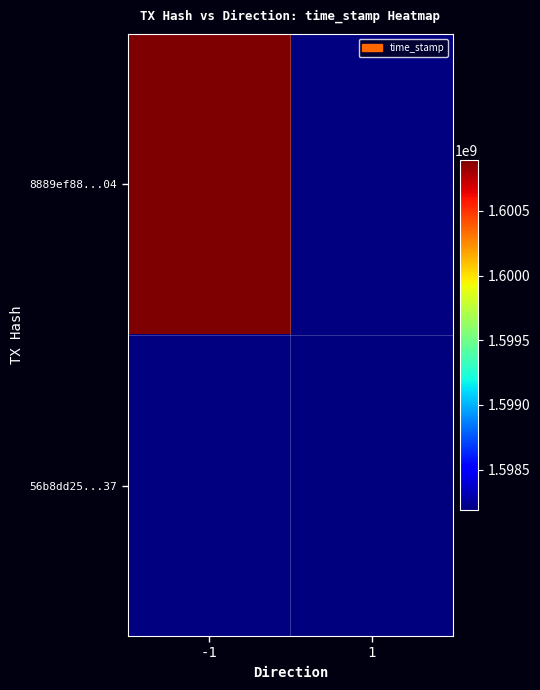

List the labels in order of 56b8dd25...37 value, smallest first.

-1, 1